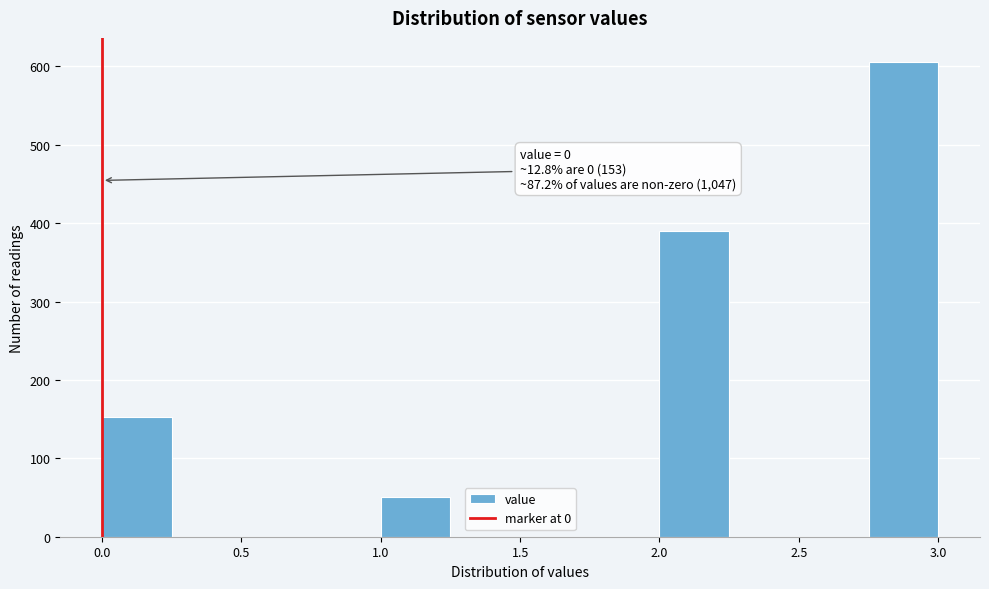

Over which range of the x-axis is the bar tallest?

2.75 to 3.00